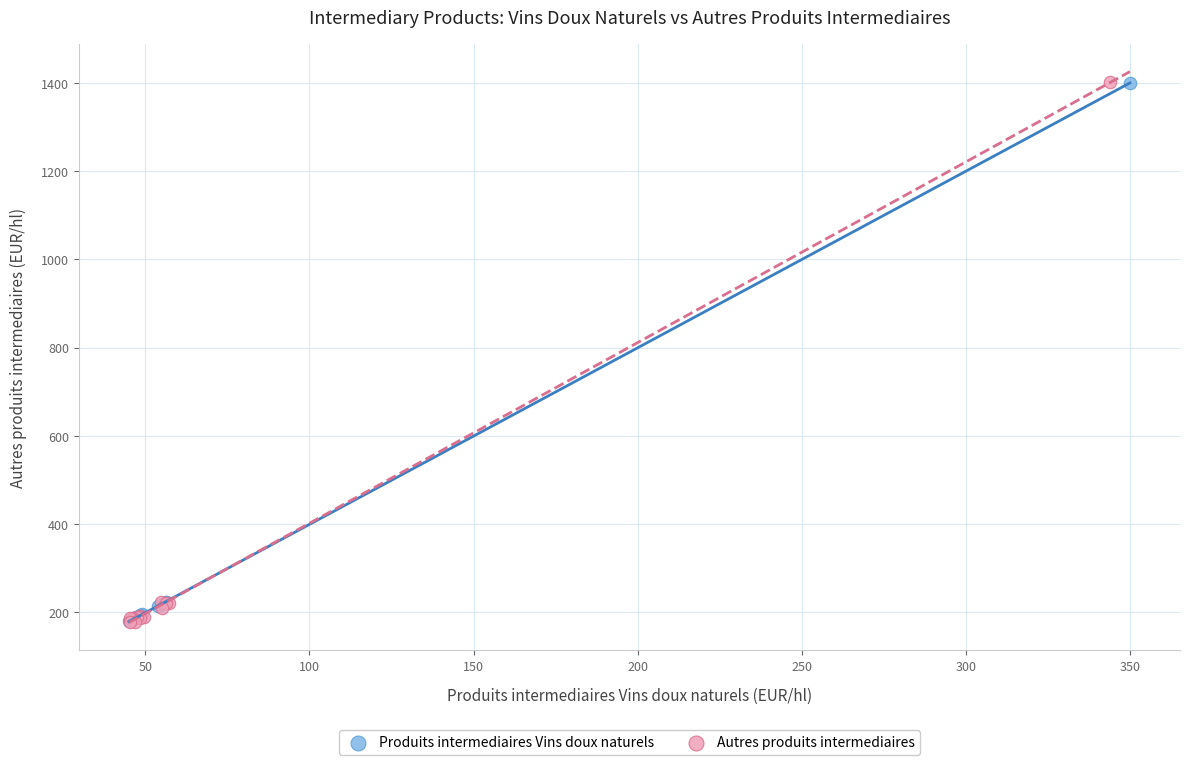

Which series has the widest spread of Y values?

Autres produits intermediaires